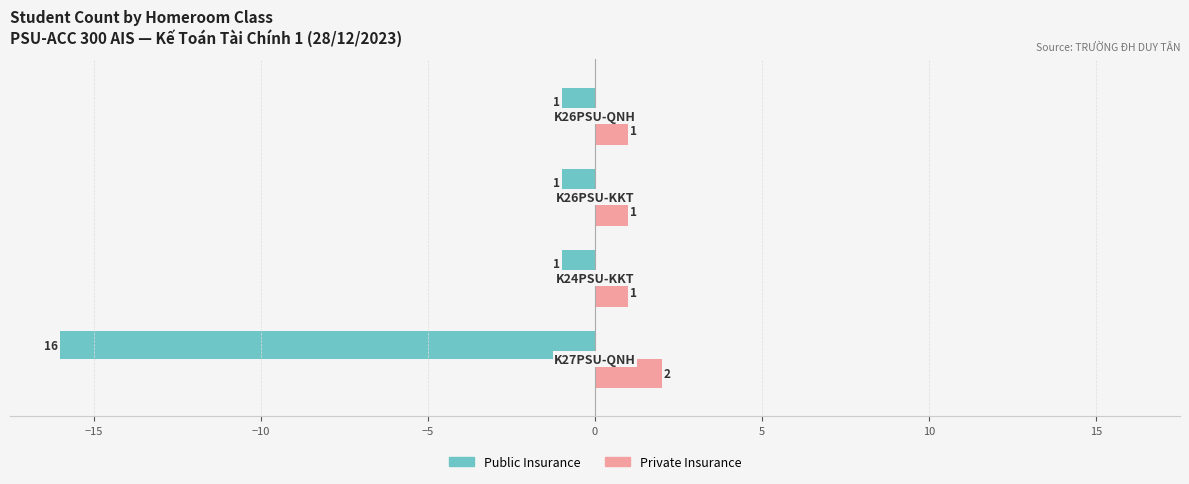

Which series has the widest spread of values?

Public Insurance